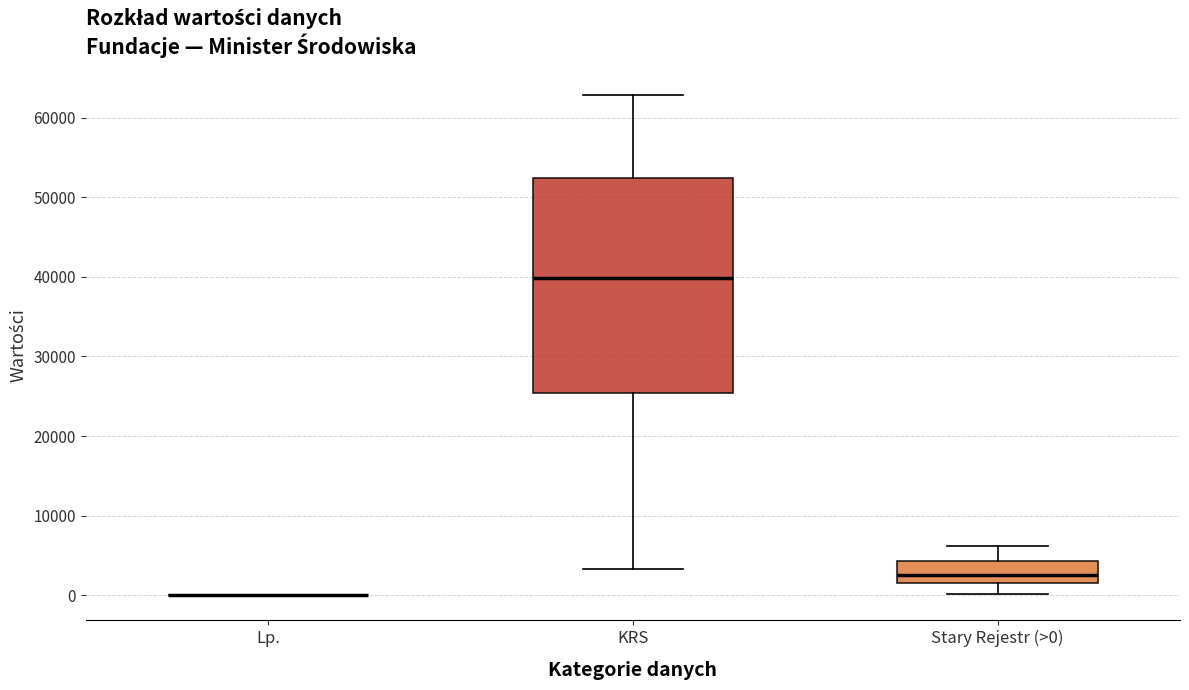

Which box is the tallest, from its lower edge to its upper edge?

KRS